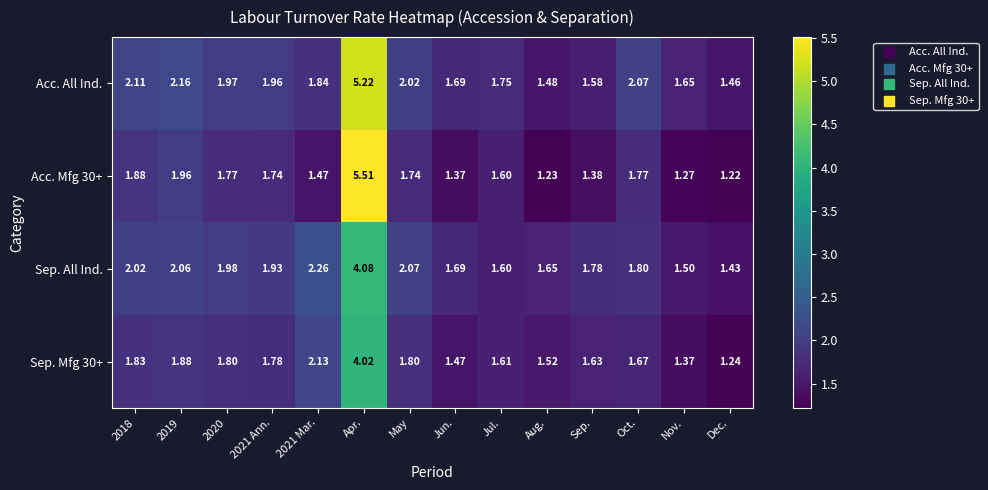

At which category does the chart reach its minimum across all series?

Dec.